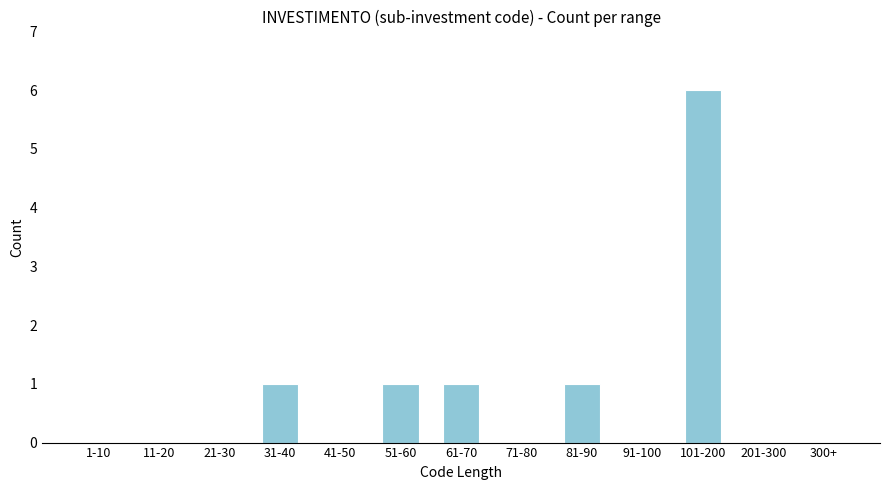

Reading left to right, what are all the values shown in this chart?

1-10=0	11-20=0	21-30=0	31-40=1	41-50=0	51-60=1	61-70=1	71-80=0	81-90=1	91-100=0	101-200=6	201-300=0	300+=0